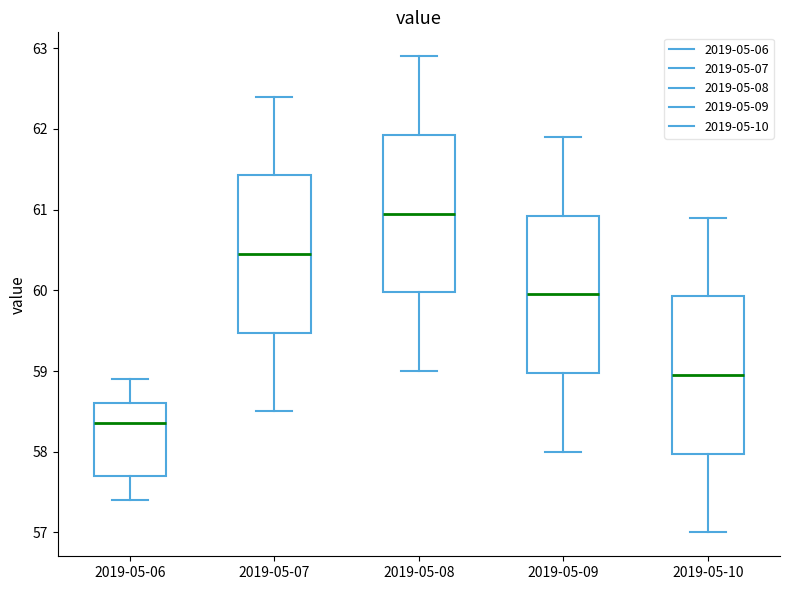

Where does the upper whisker of the box for 2019-05-10 end on the y-axis? The values are not printed on the chart, so give them approximately, as read against the axis.

60.9